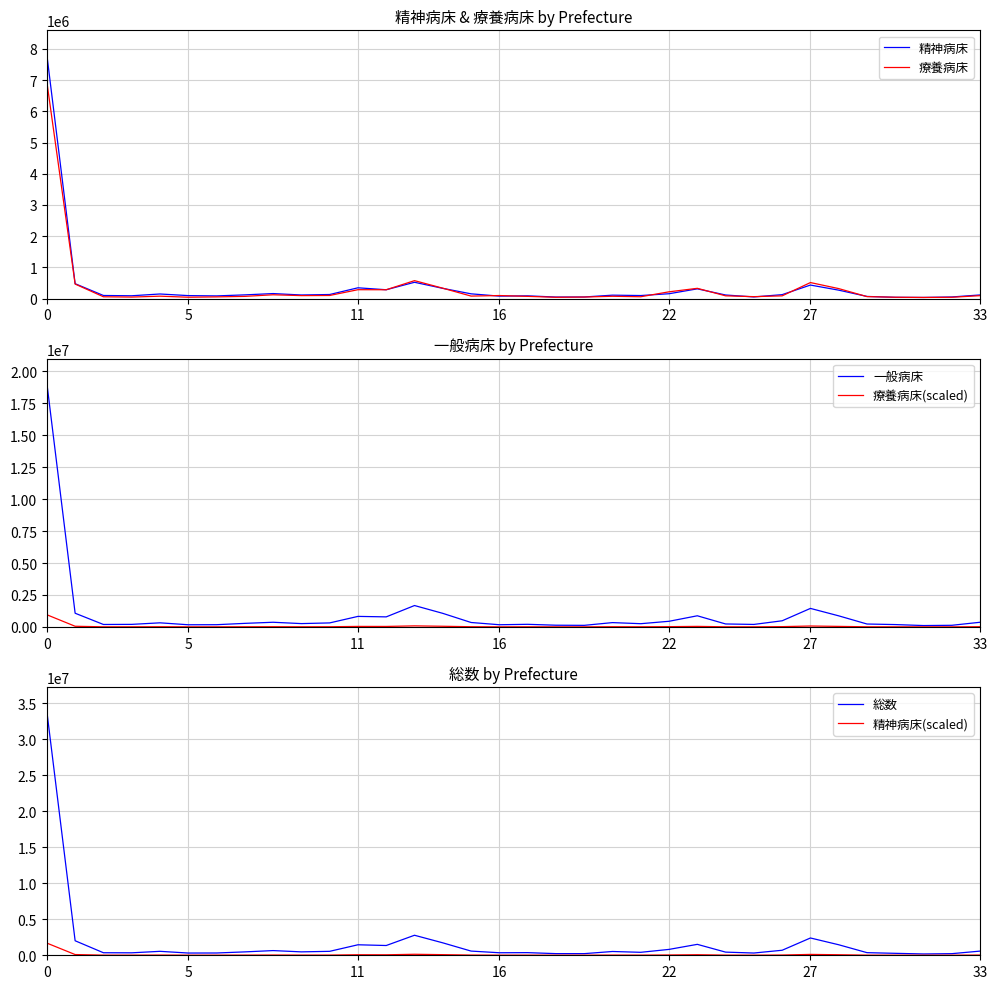

How many data points in 精神病床 are less than 117499?

17